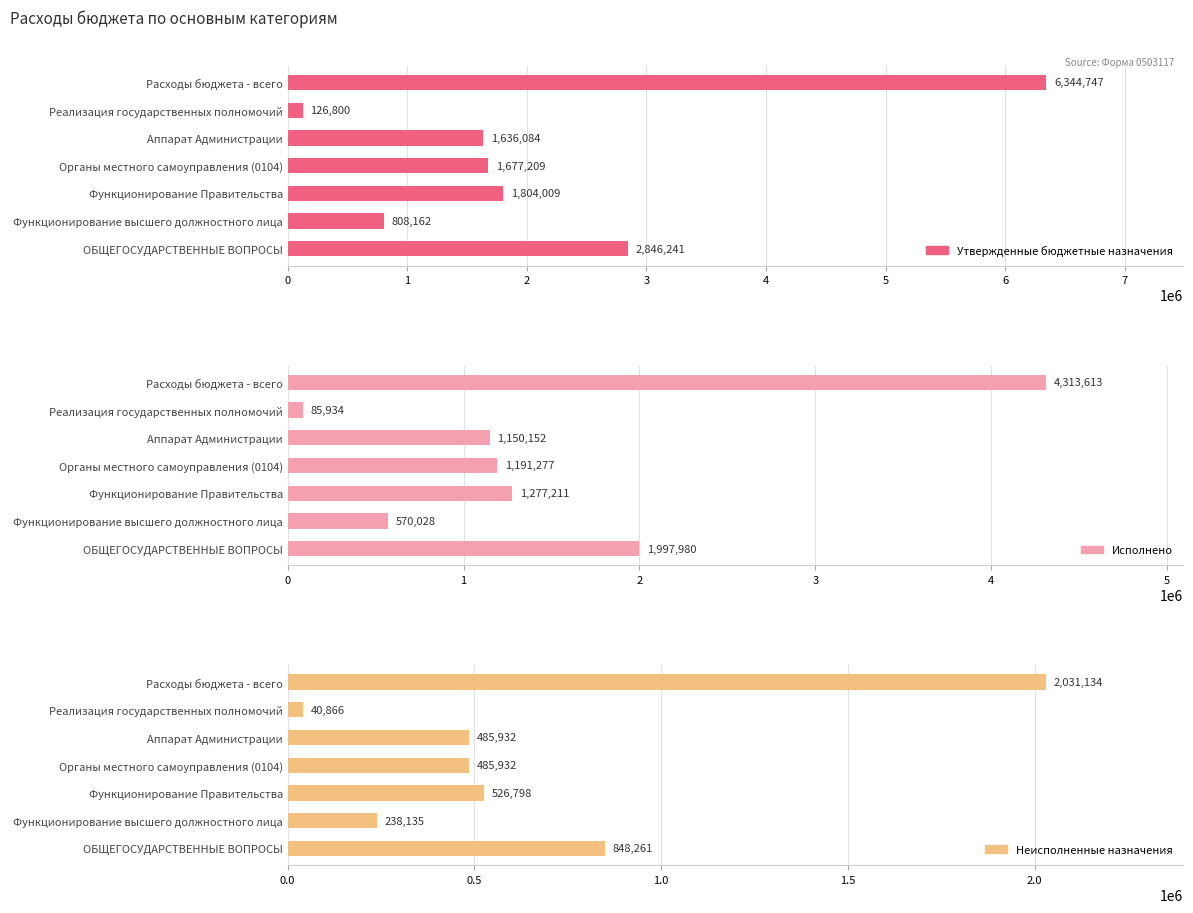

How many values in the Утвержденные бюджетные назначения series exceed 1677208?

4